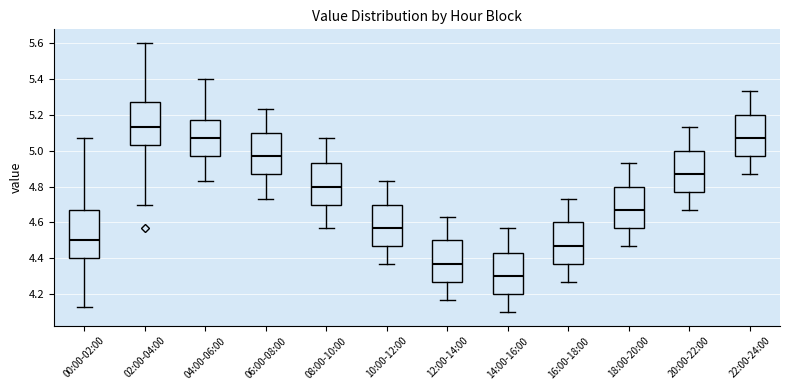

Comparing the boxes themselves (not the whiskers), which one is the tallest?

00:00-02:00